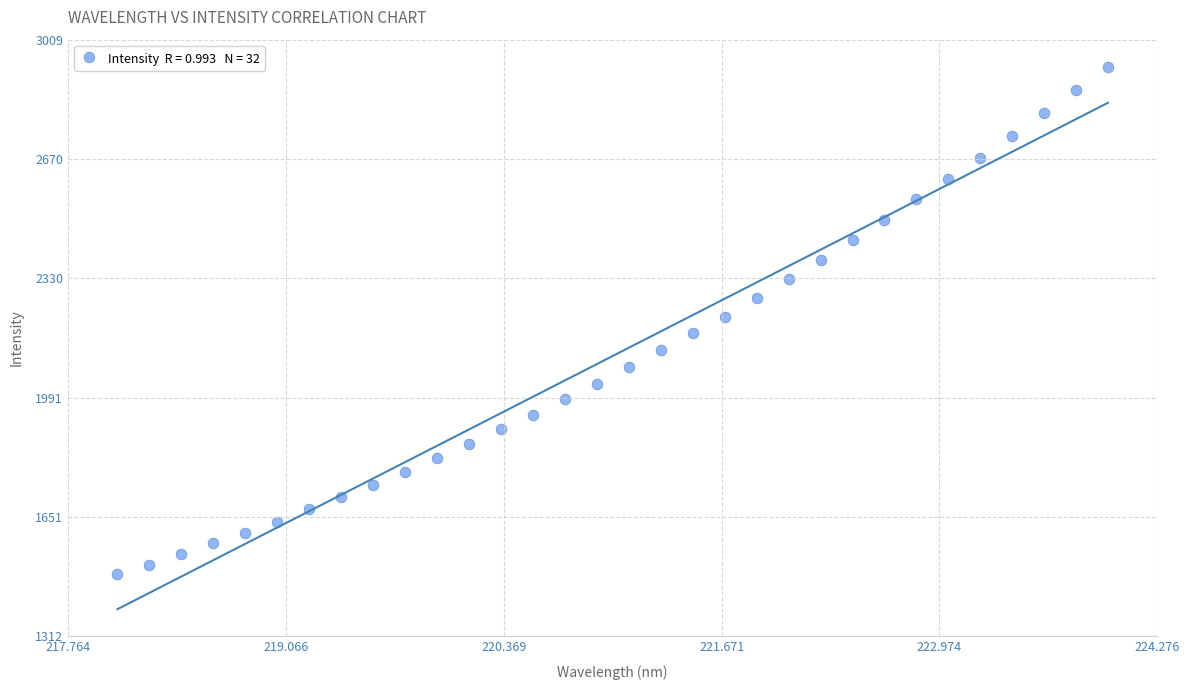

What is the range of X values (max minus min)?

5.9